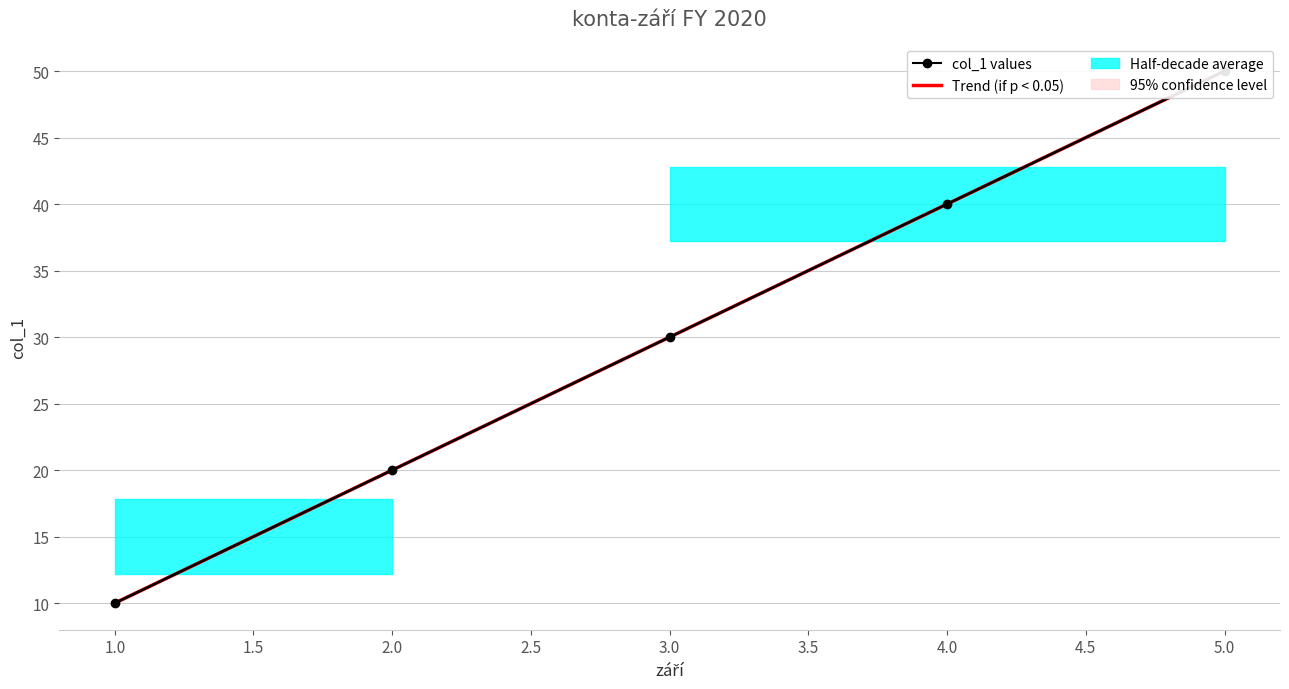

True or false: Trend (if p < 0.05) has more than 2 interior local peaks.

False